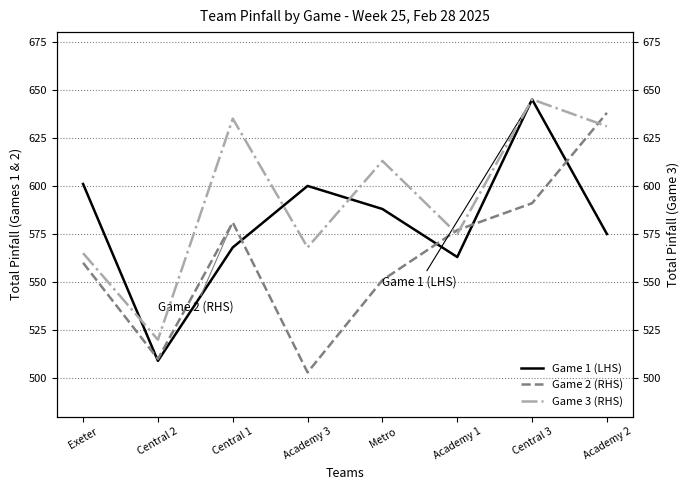

After their last crossing, which series has the higher values: Game 3 (RHS) or Game 2 (RHS)?

Game 2 (RHS)